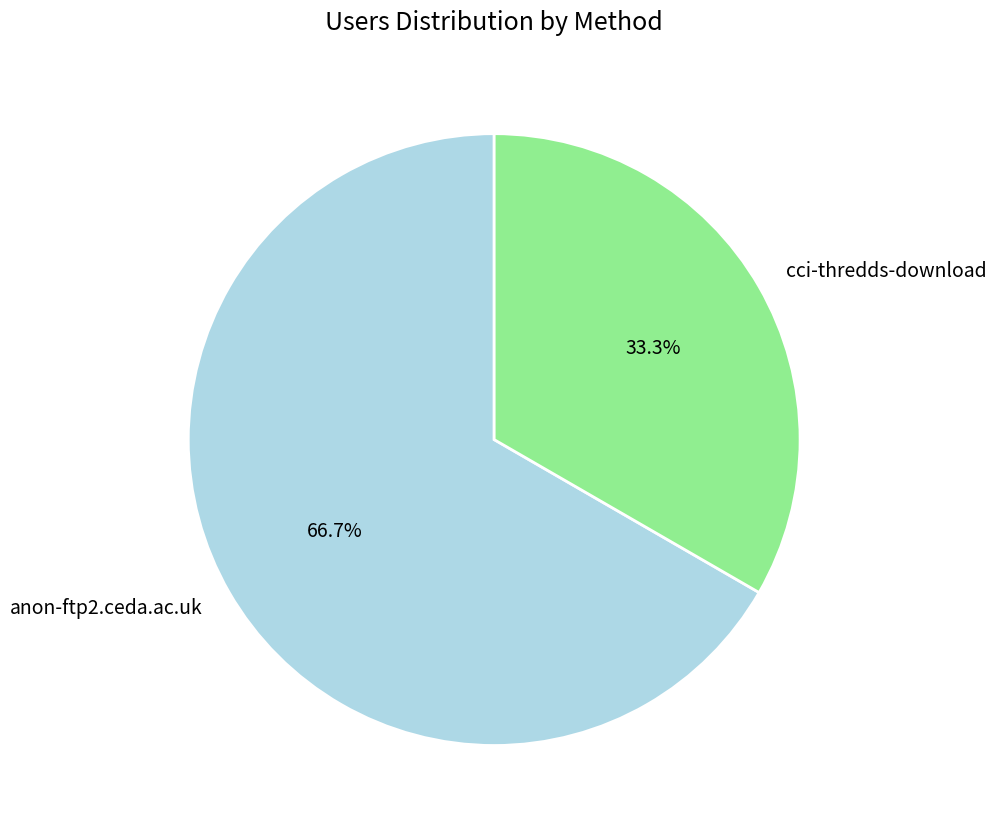

To the nearest percent, what is the difference between the cci-thredds-download and anon-ftp2.ceda.ac.uk slice percentages?

33%